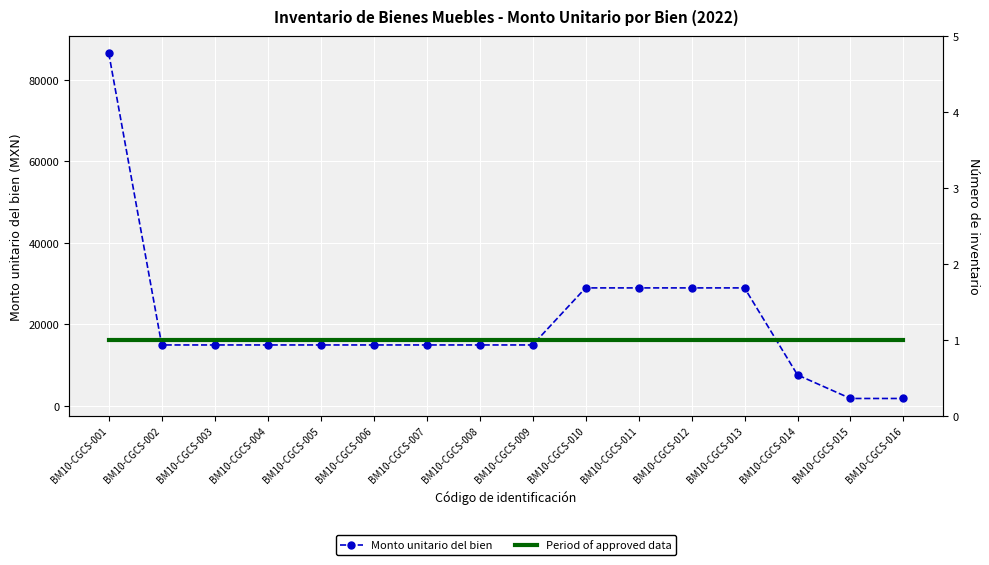

True or false: Monto unitario del bien and Period of approved data intersect in this chart.

False